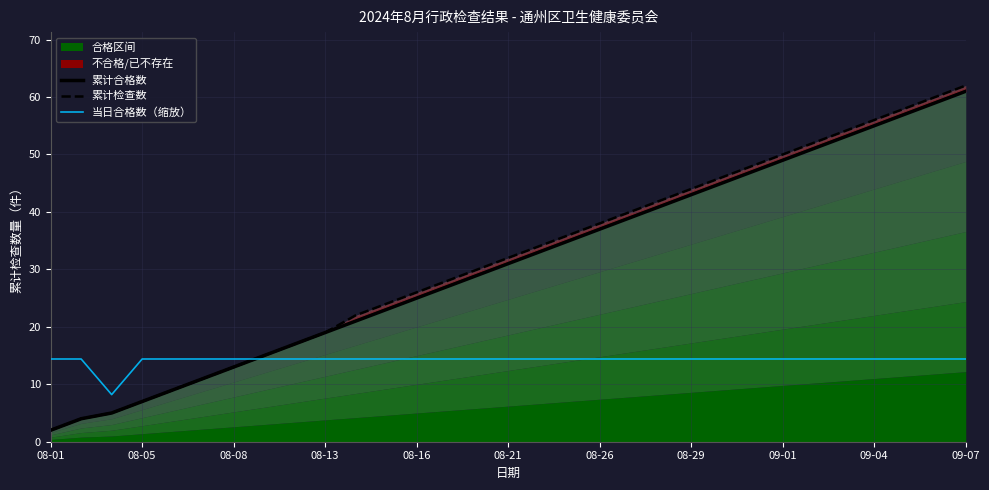

What is the highest value of the 当日合格数（缩放） series?

14.4